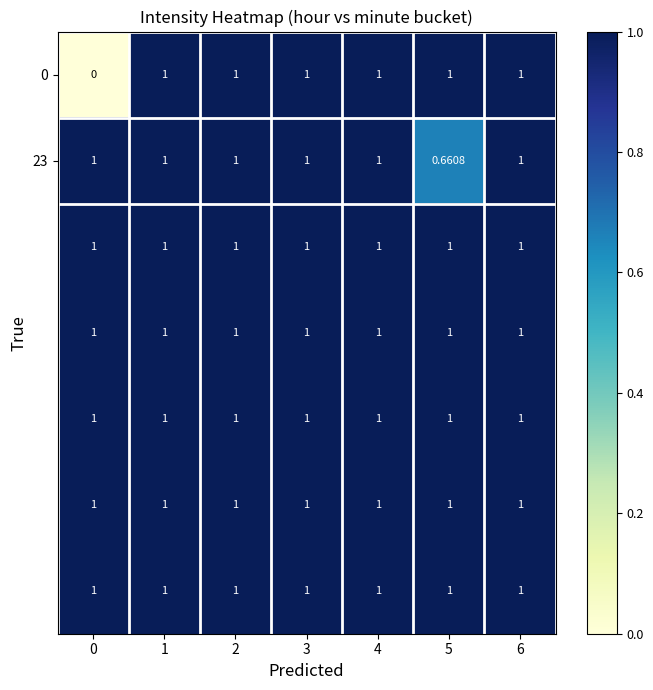

How many series are shown in this chart?

7